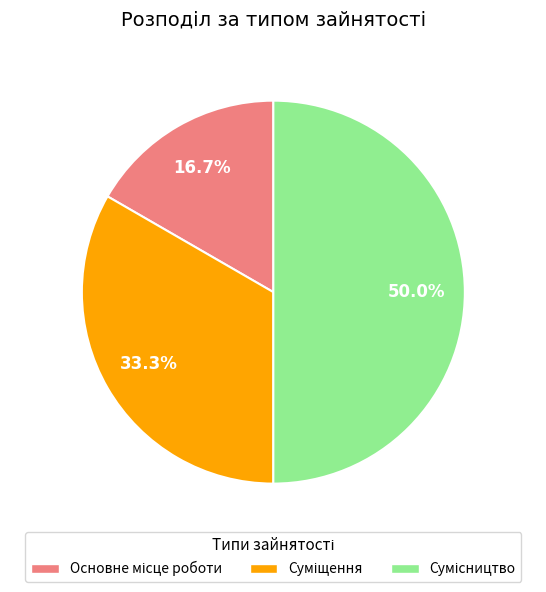

True or false: Сумісництво accounts for 50% of the total.

True